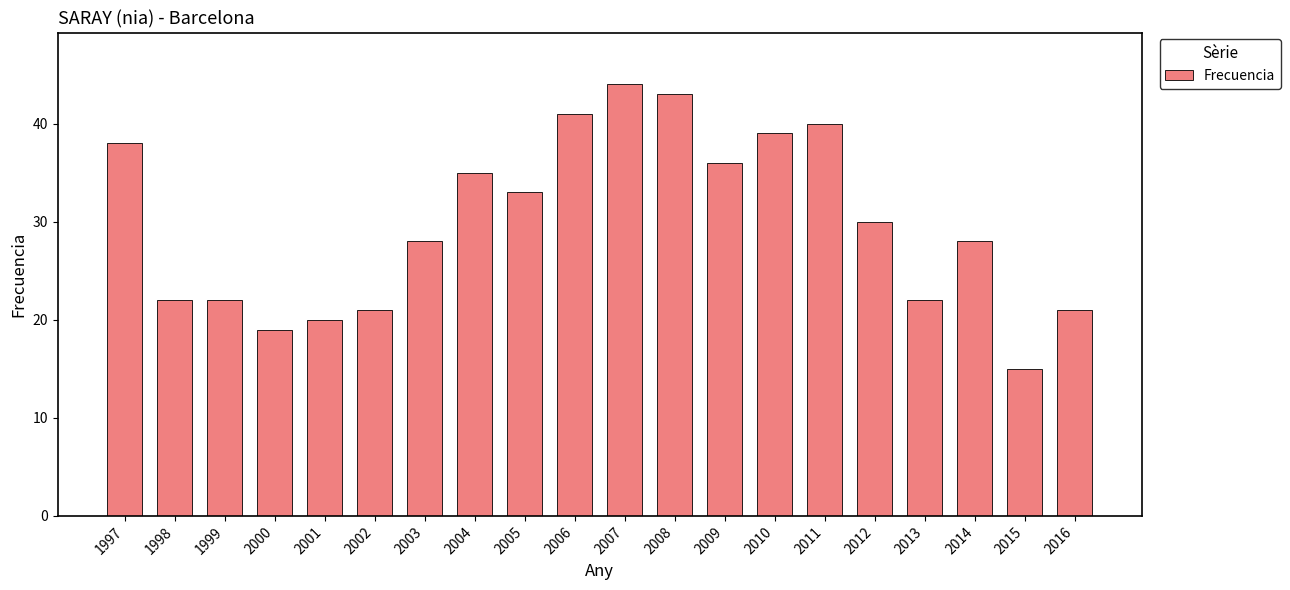

What is the change in value from 1999 to 2000?

-3